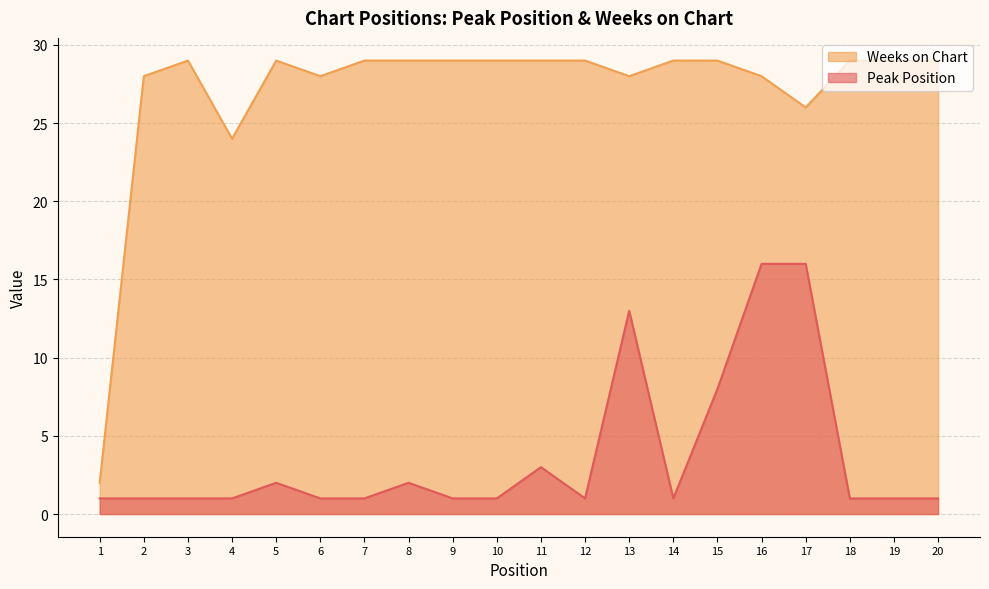

Which series changed the most between 3 and 8?

Peak Position